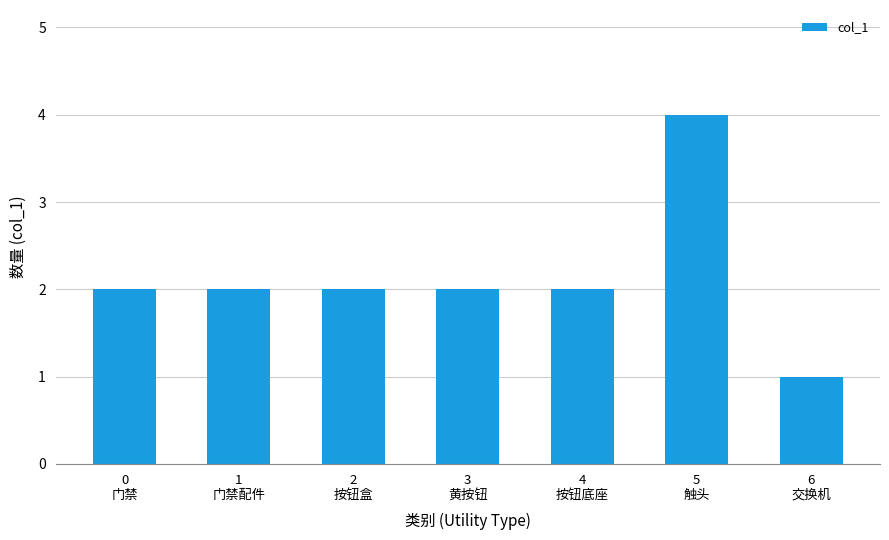

What is the change in value from 2
按钮盒 to 6
交换机?

-1